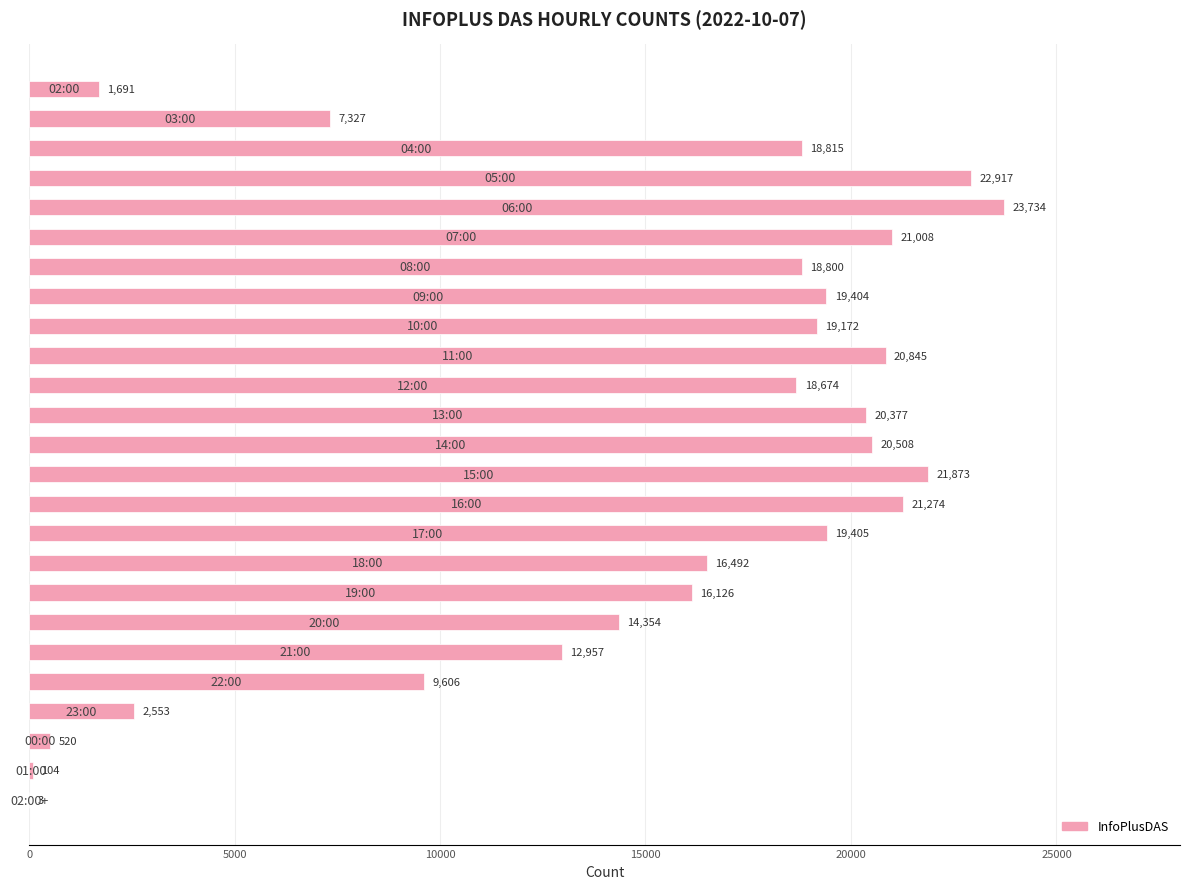

What is the sum of all values?

368539